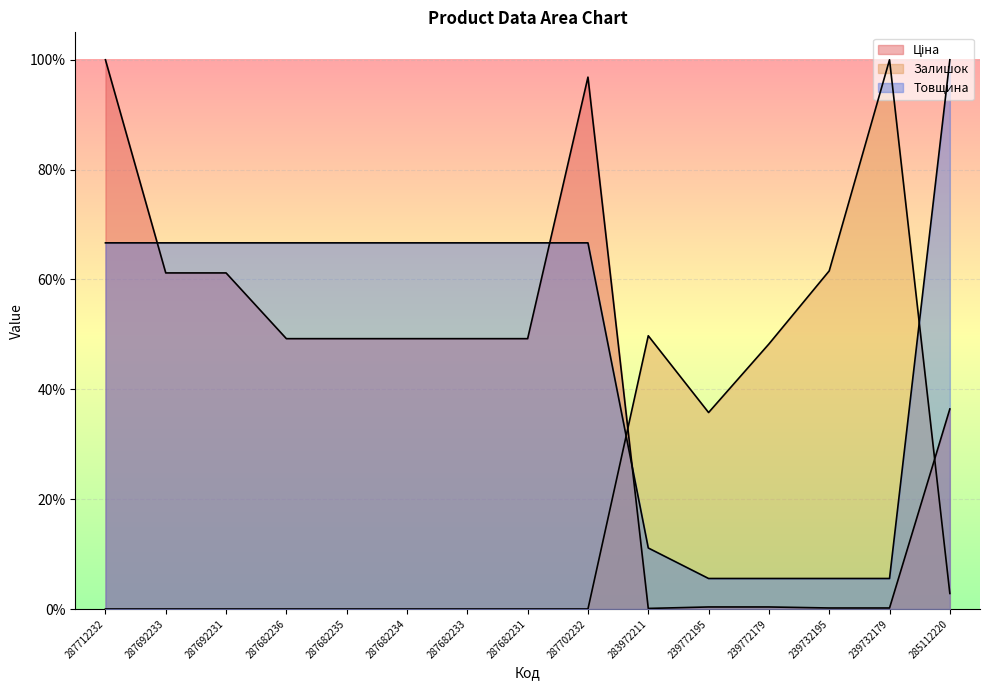

Which series ends up on top after the final intersection of Товщина and Залишок?

Товщина